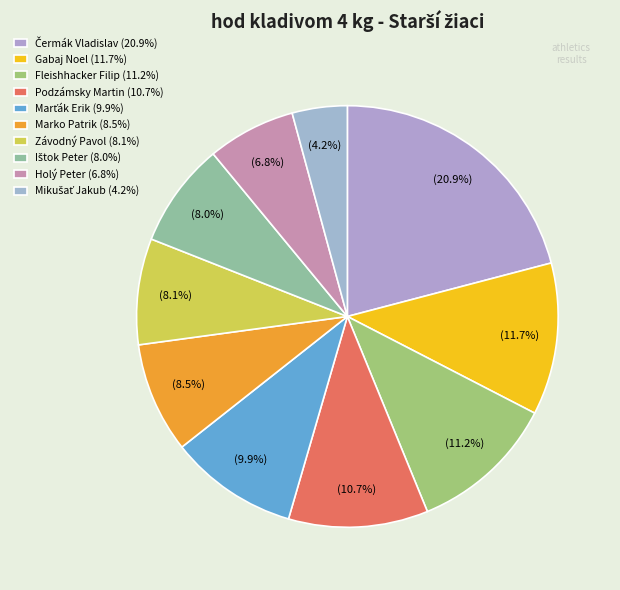

How many slices are in this pie chart?

10